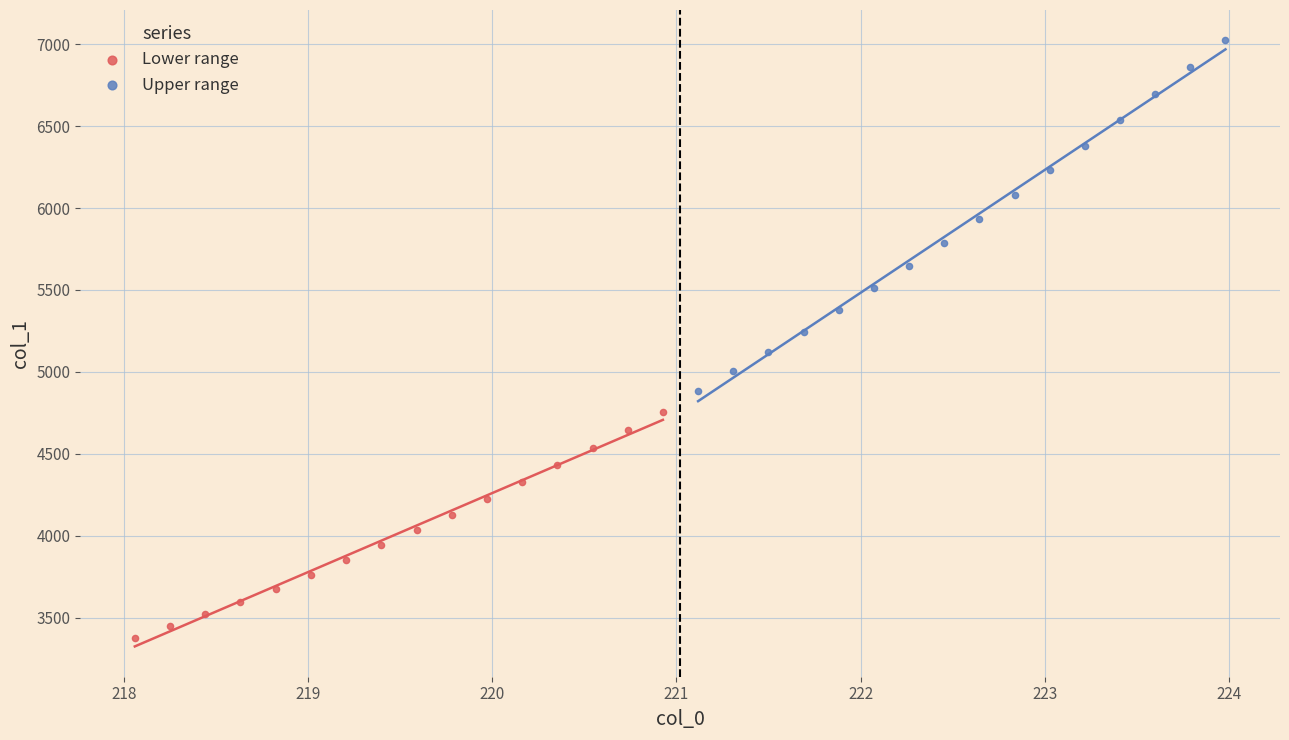

Which series contains the lowest Y value?

Lower range